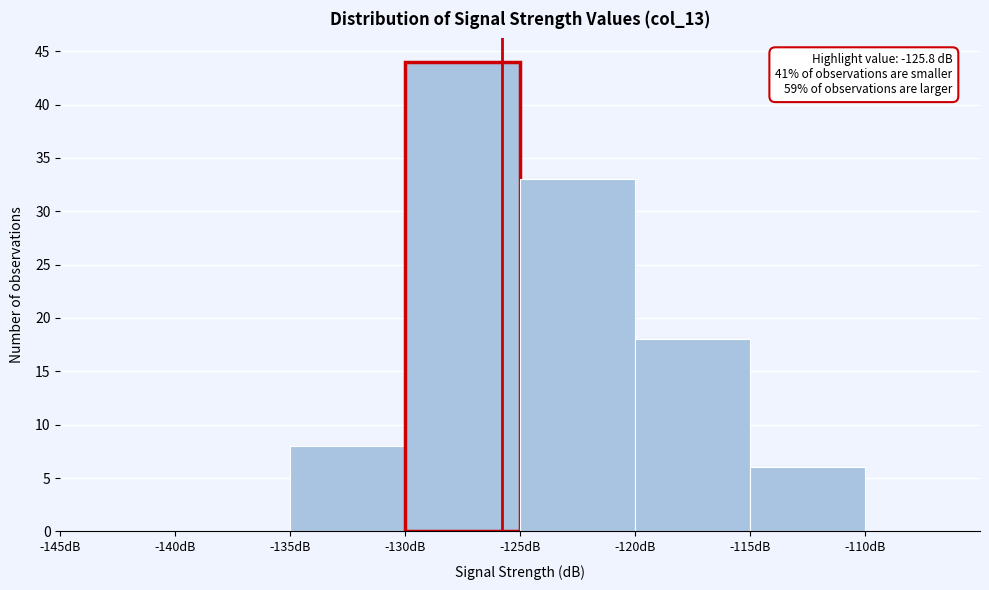

Over which range of the x-axis is the bar tallest?

-130 to -125